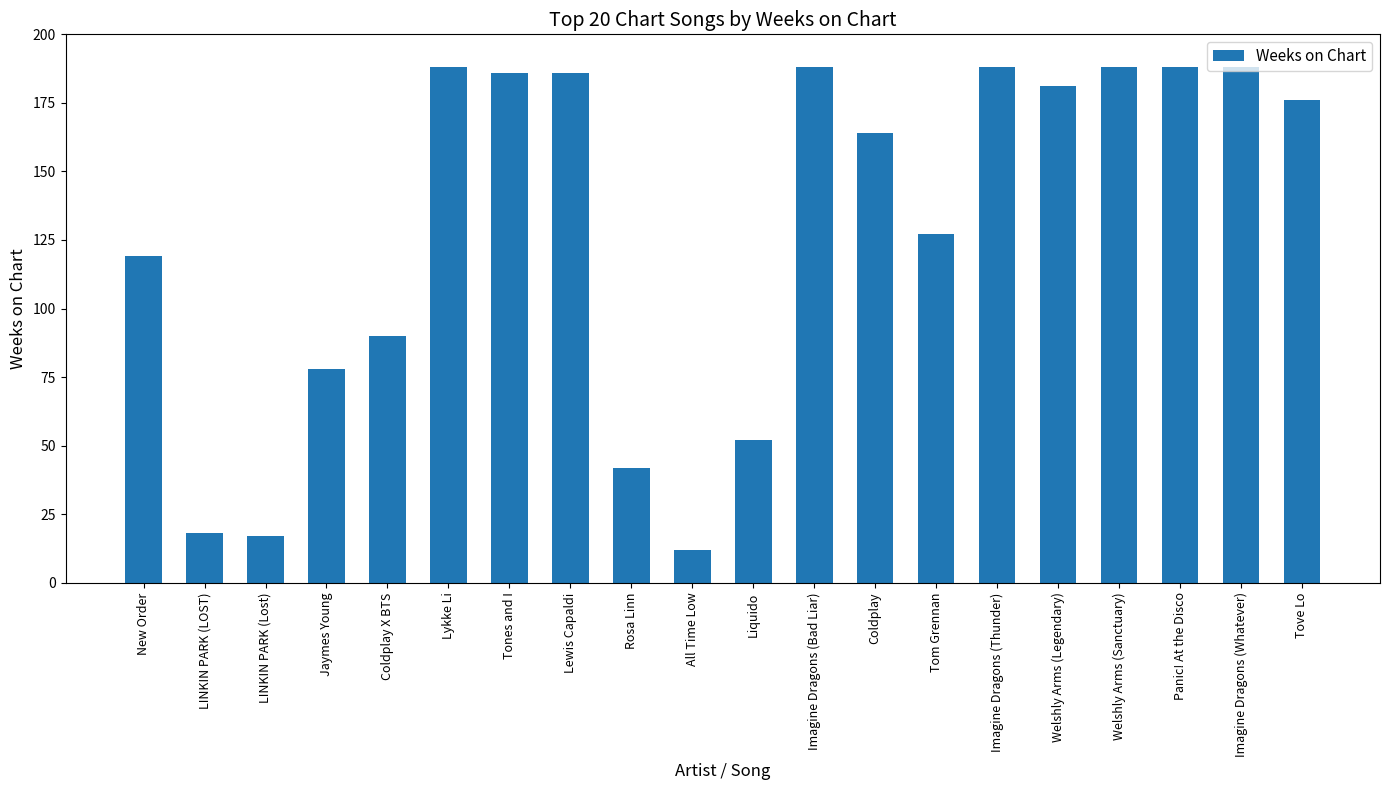

What position from the left is Welshly Arms (Sanctuary)?

17